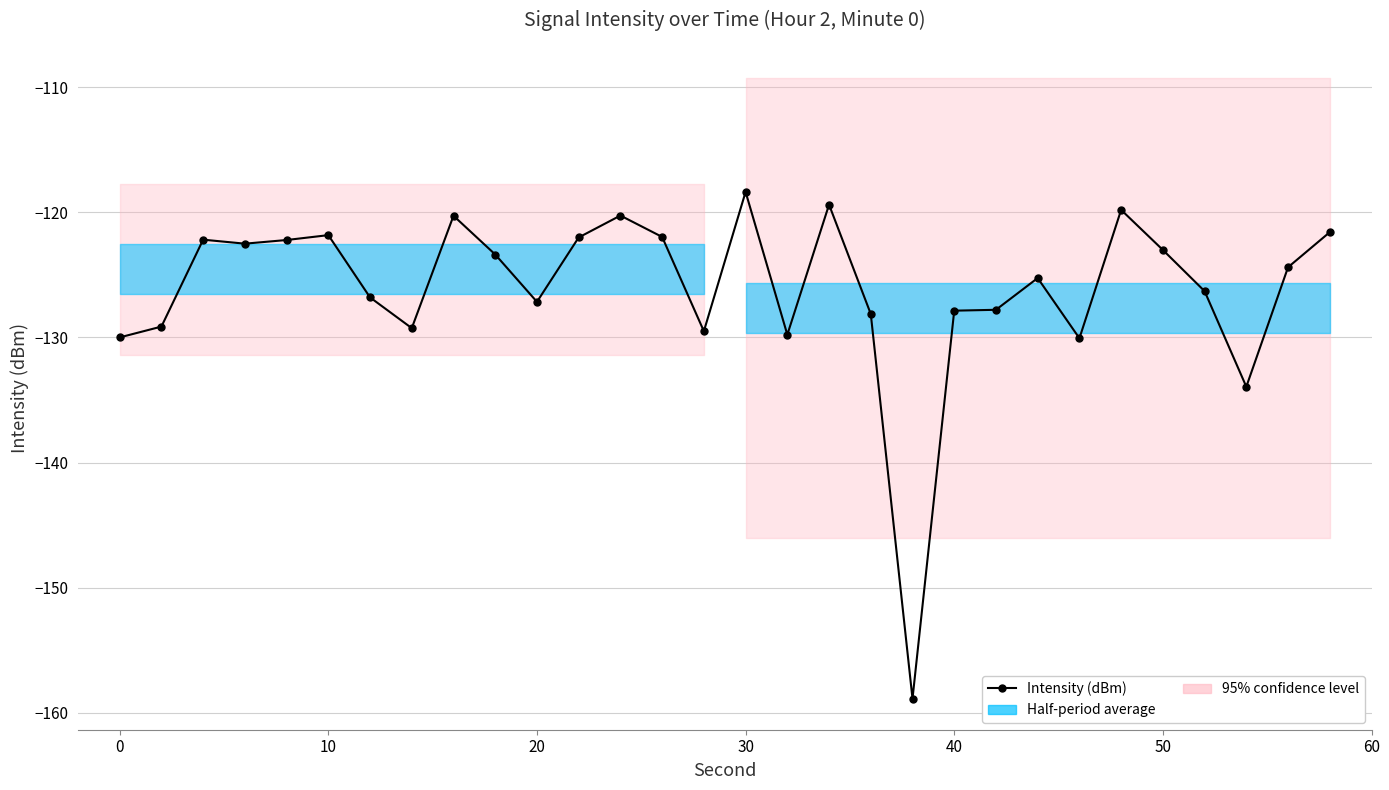

What is the difference between the second highest and second lowest values?

14.6